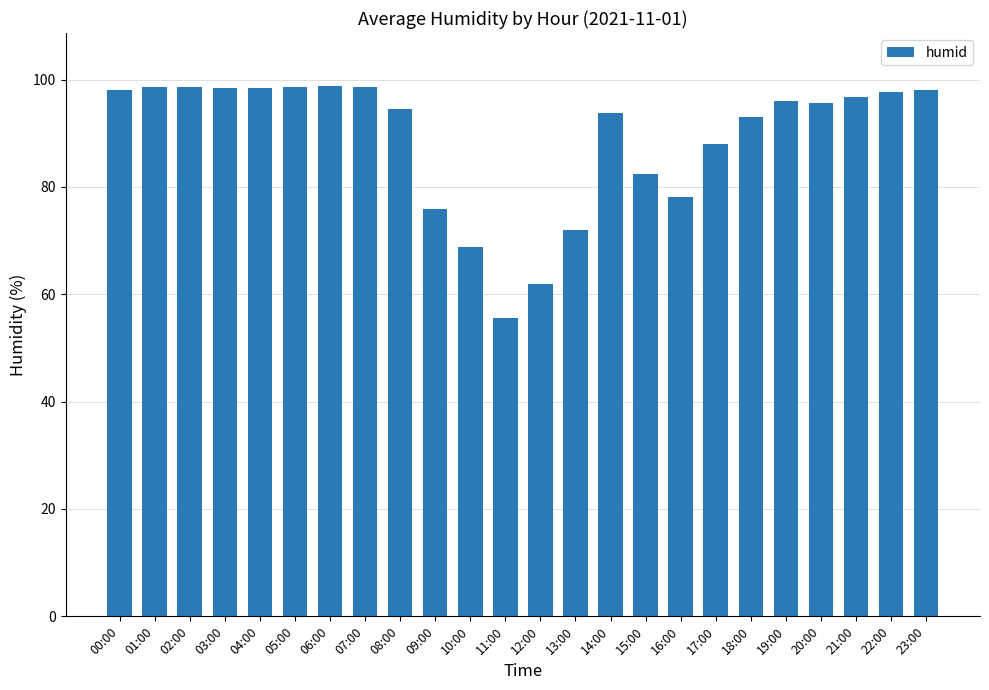

What is the value of the 10th bar from the left?

75.8